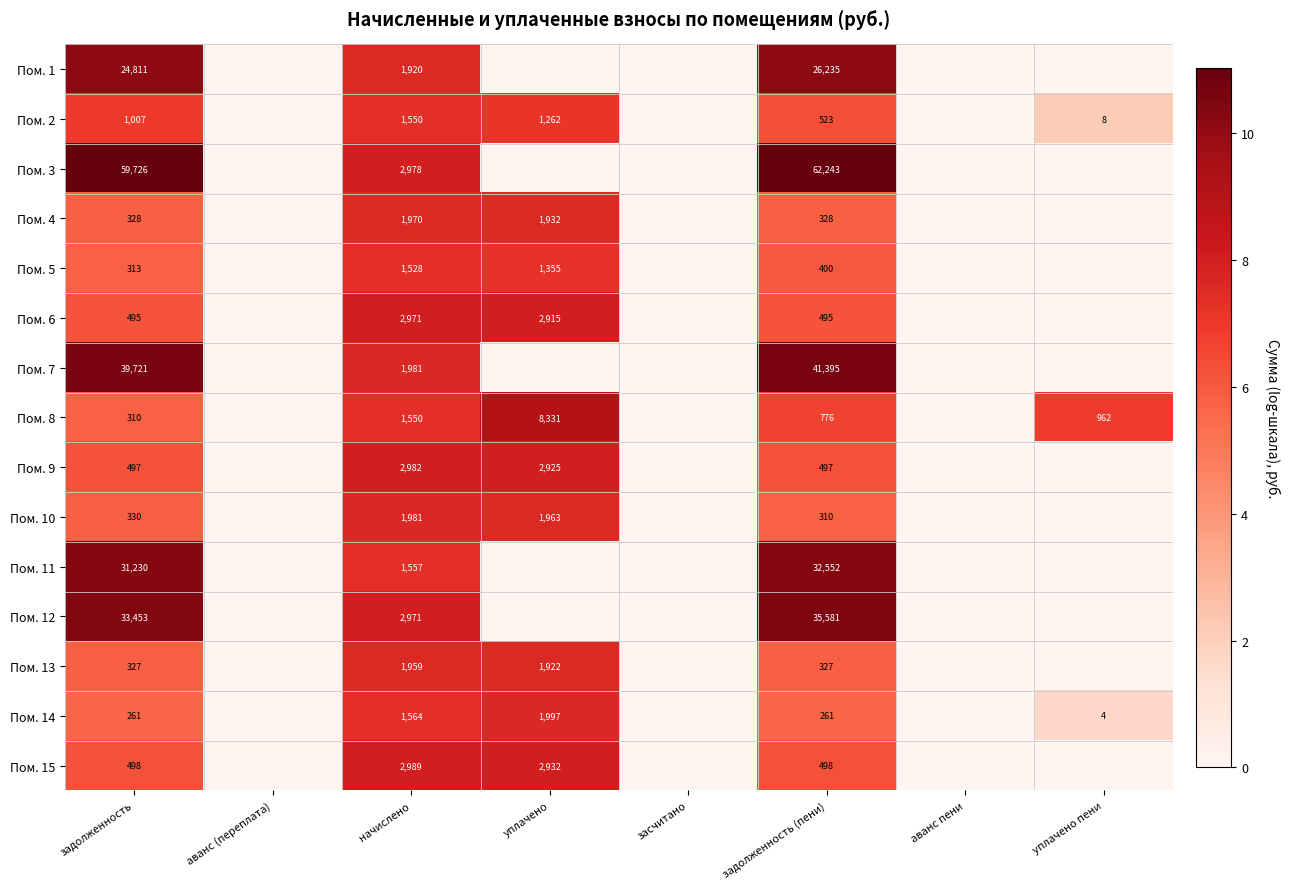

Is it true that Пом. 8 equals 13.8 at уплачено?

False